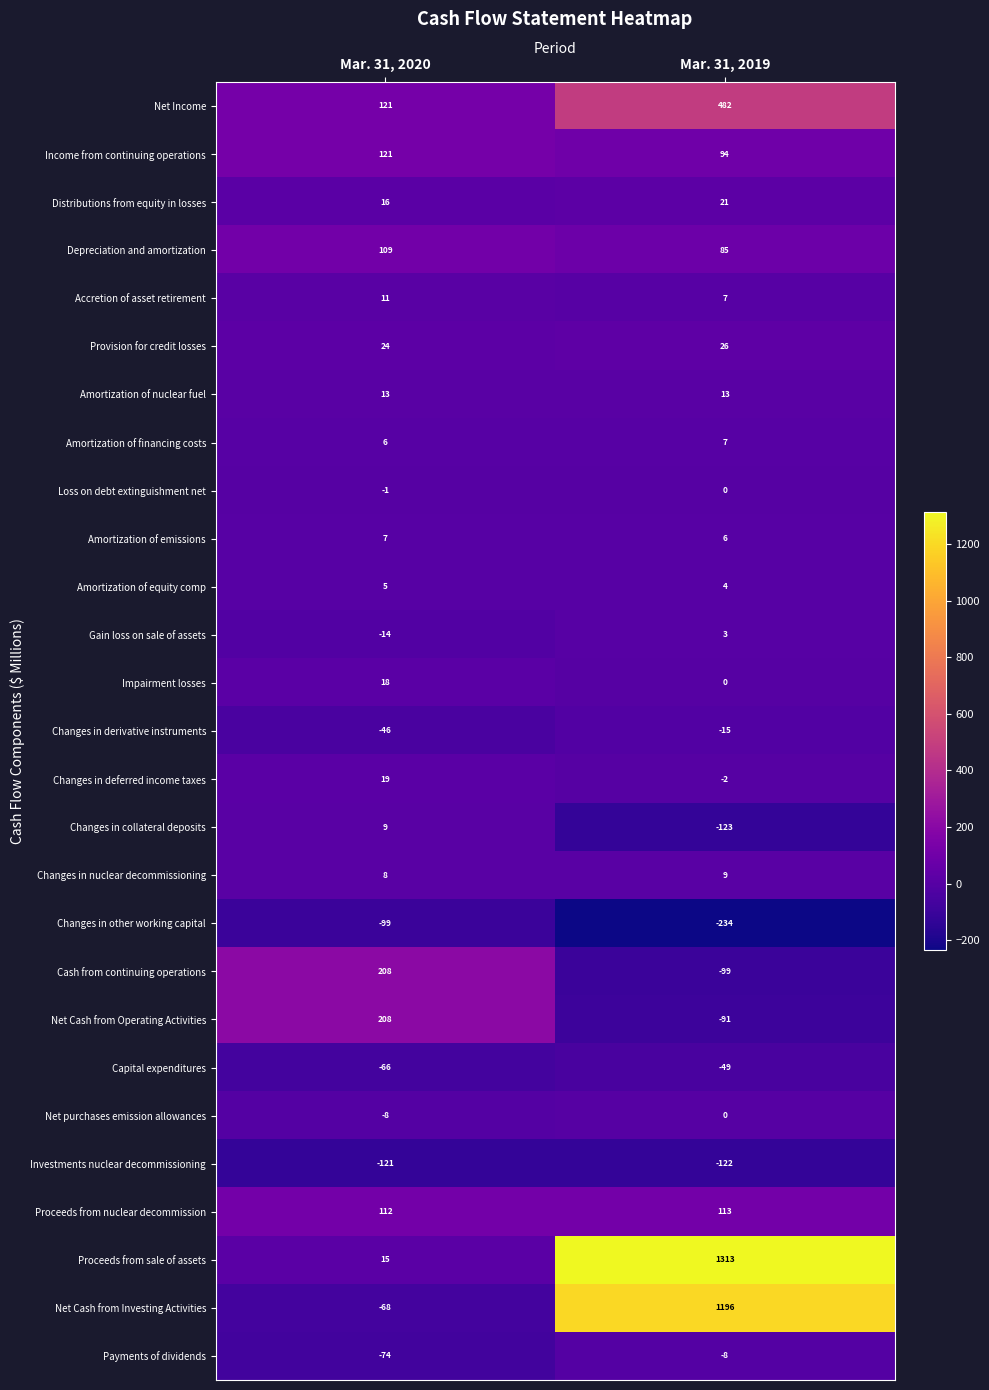

Read the Investments nuclear decommissioning value at Mar. 31, 2019.

-122